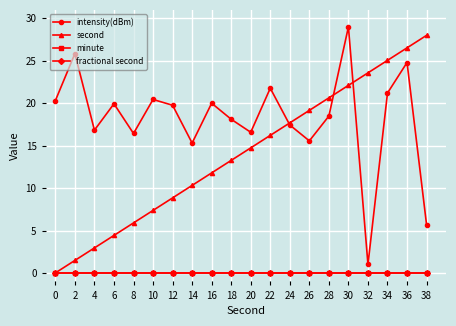

Does the chart have visible grid lines?

Yes